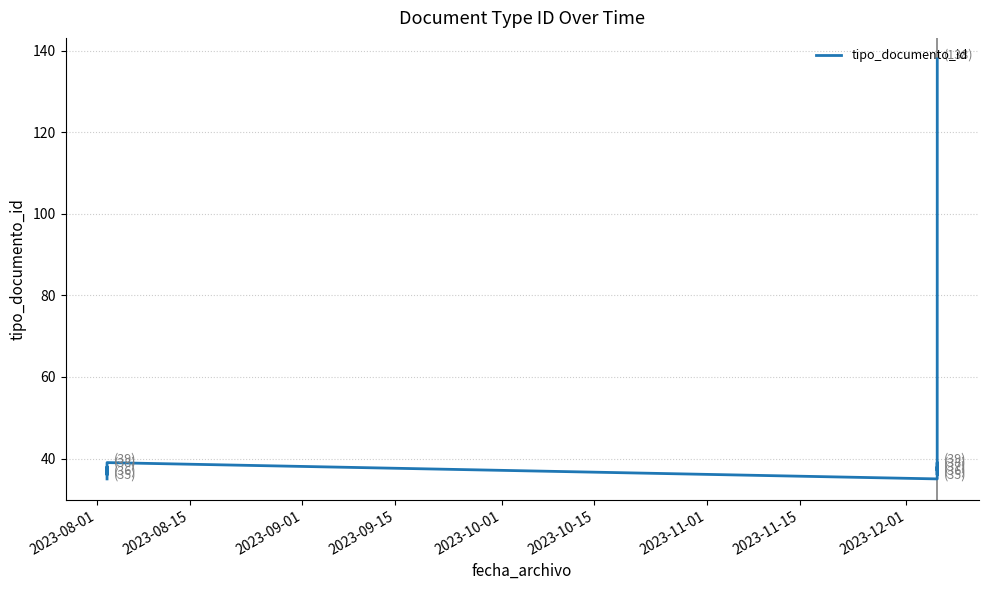

At which category does the chart reach its minimum across all series?

2023-08-01